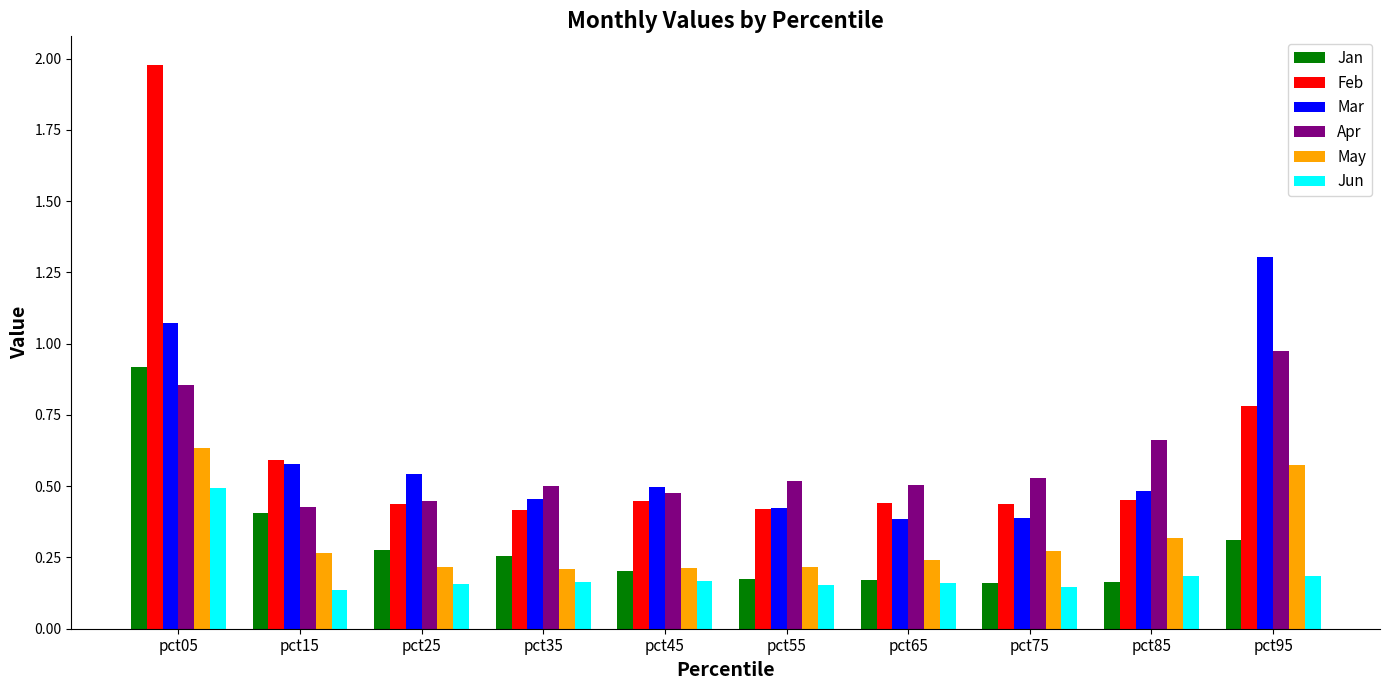

At which category is the sum across all series the highest?

pct05